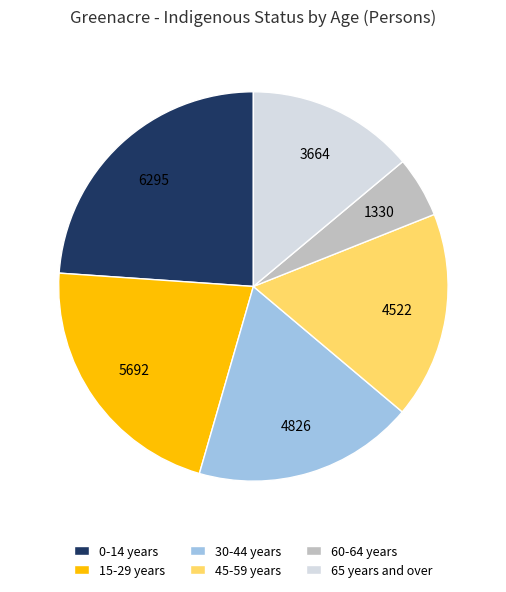

Is 65 years and over the majority of the pie?

No